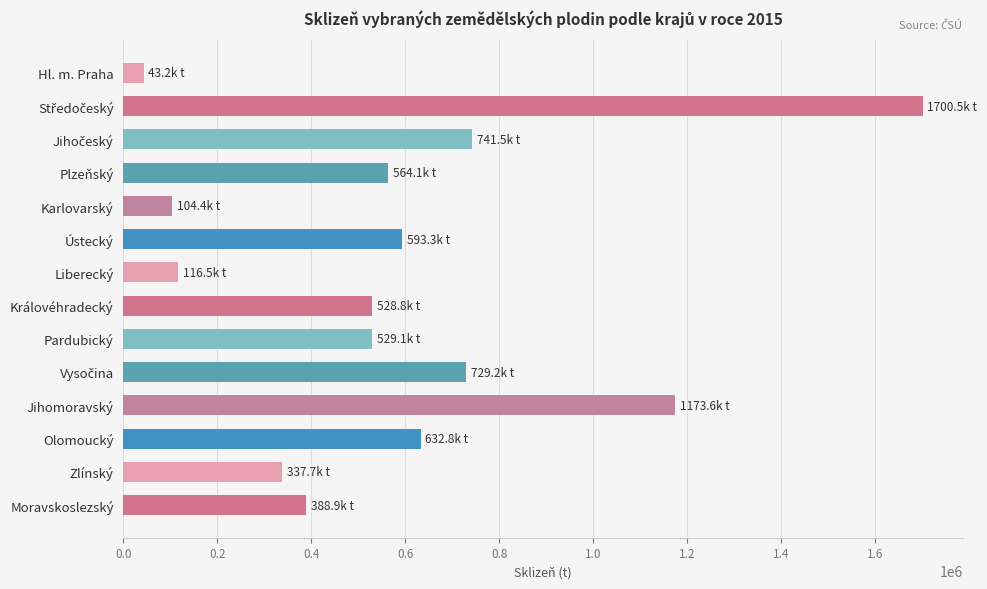

What is the value of the 10th bar from the top?

729159.0